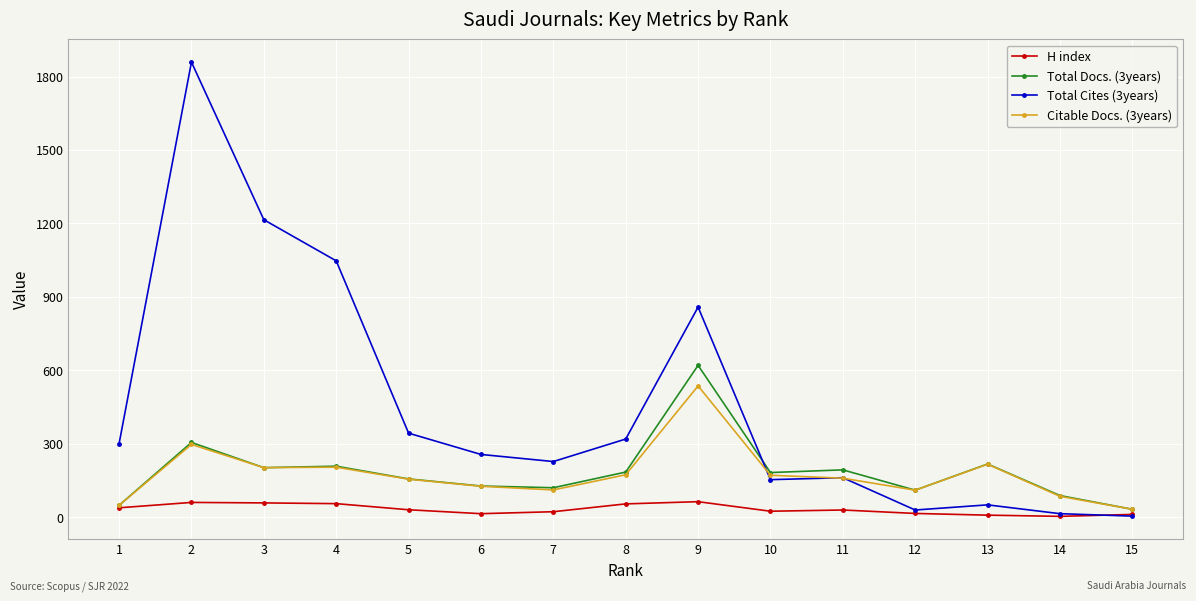

At how many categories does at least one series exceed 356?

4